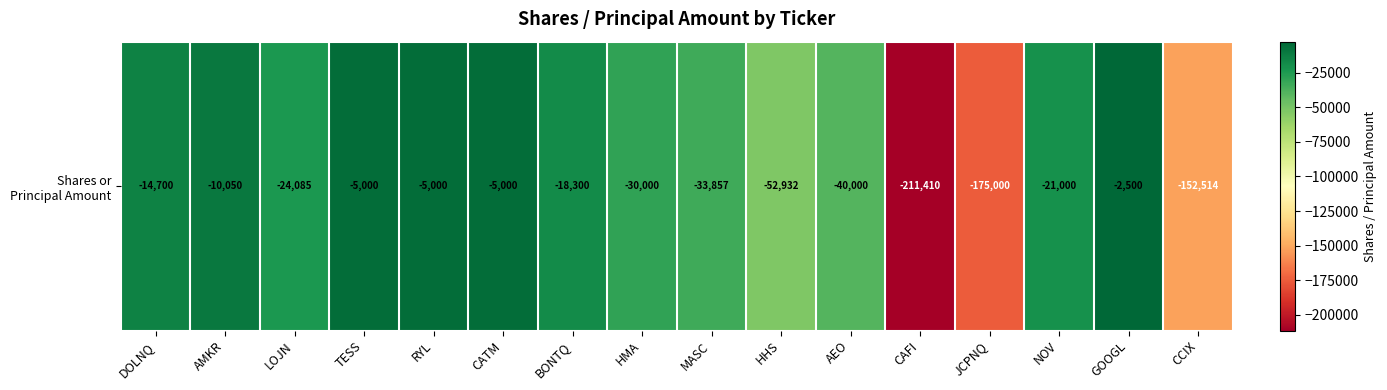

What is the smallest value displayed?

-211410